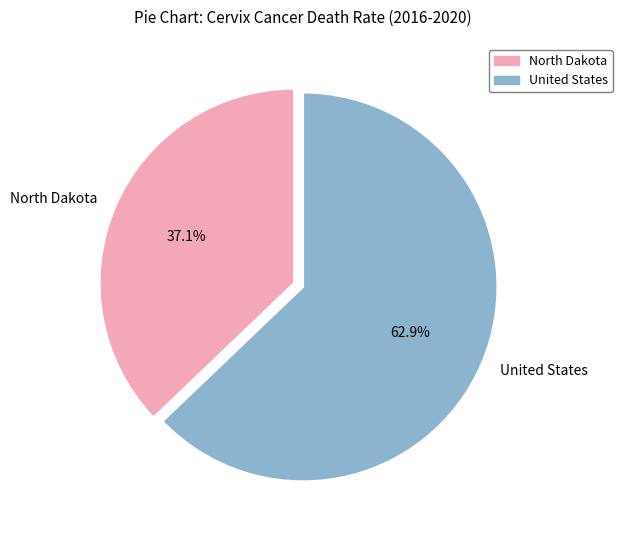

How many slices are in this pie chart?

2